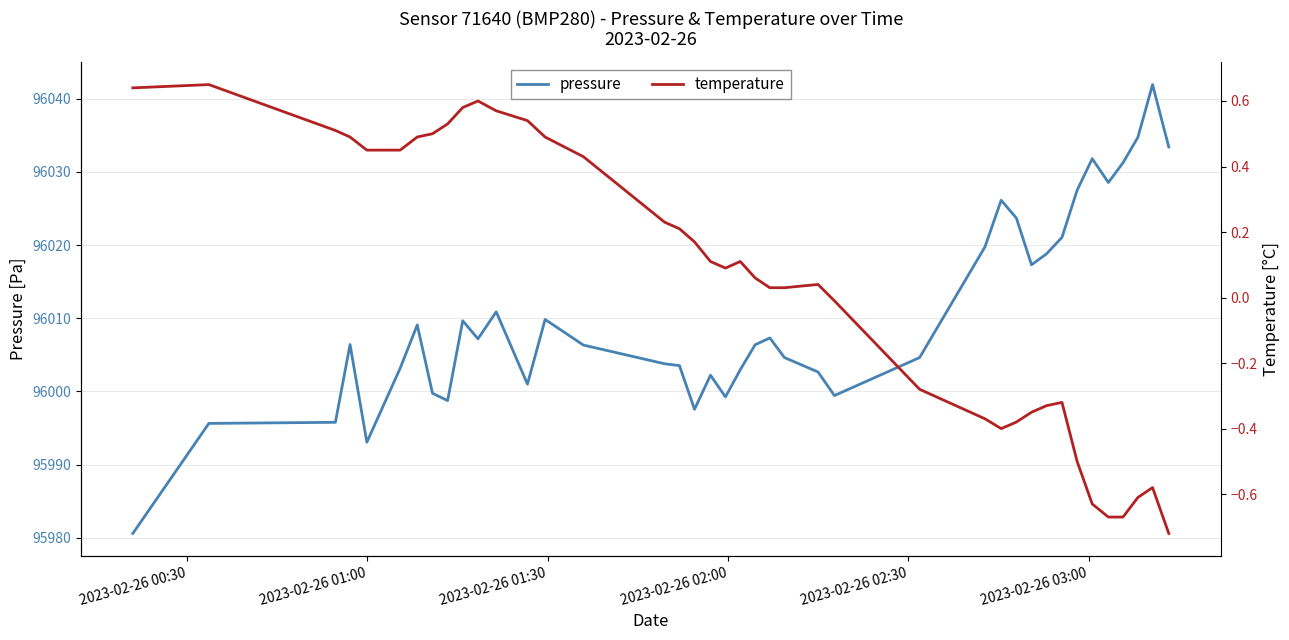

Which series has the largest total across all categories?

pressure